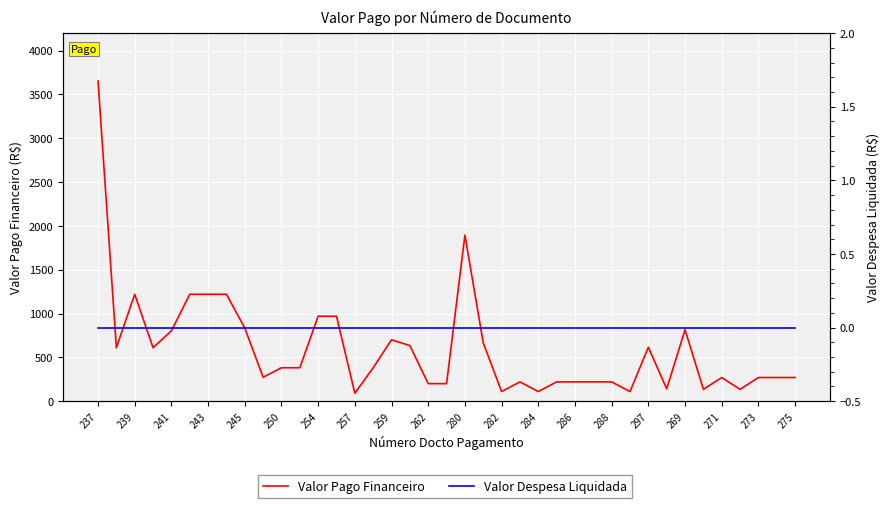

How many interior local valleys does the Valor Pago Financeiro series have?

10